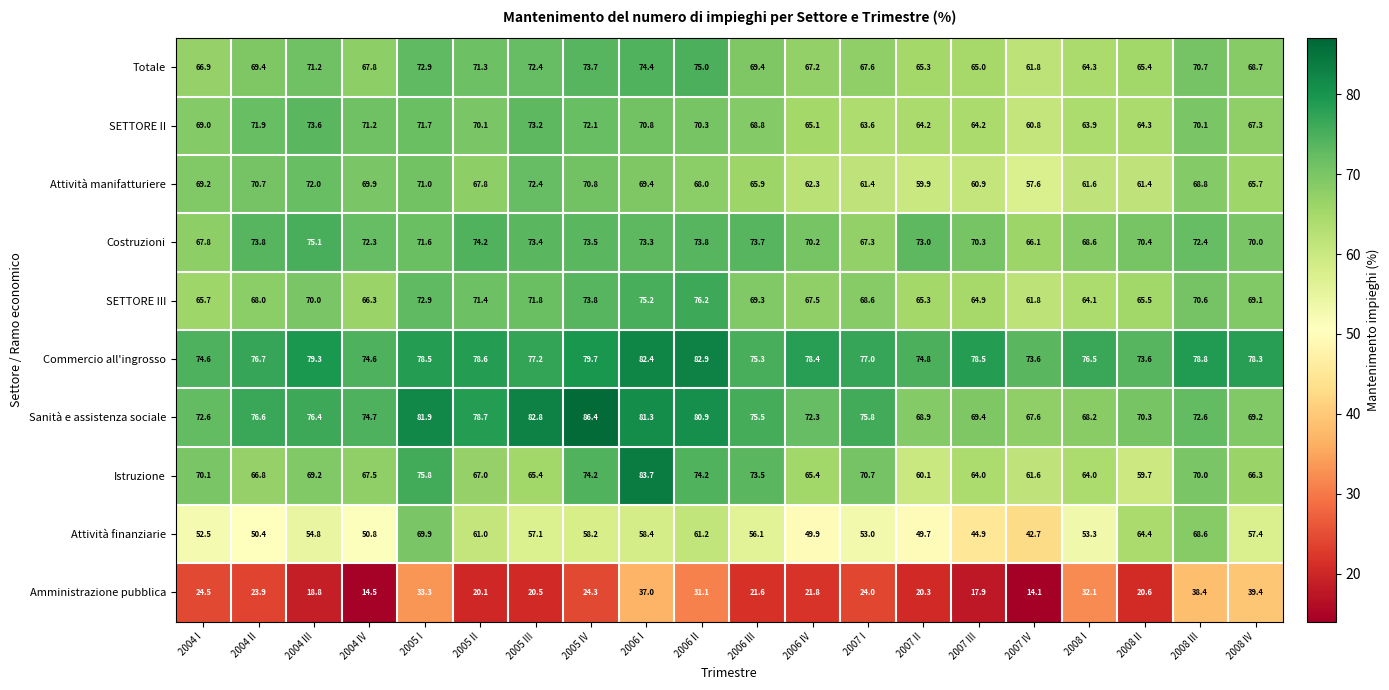

What is the difference between the highest and lowest values at 2005 II?

58.6